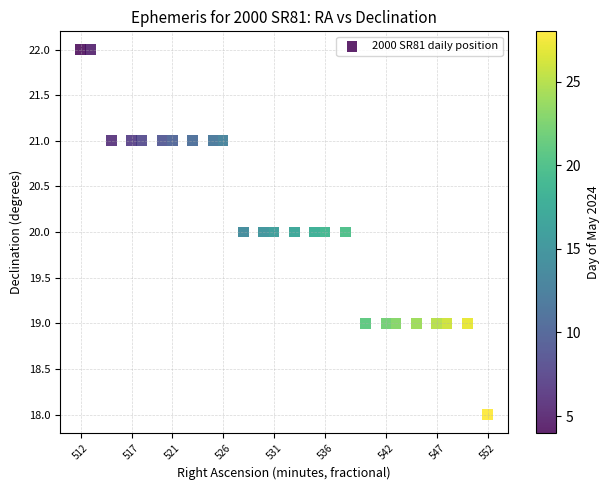

What is the range of Y values (max minus min)?

4